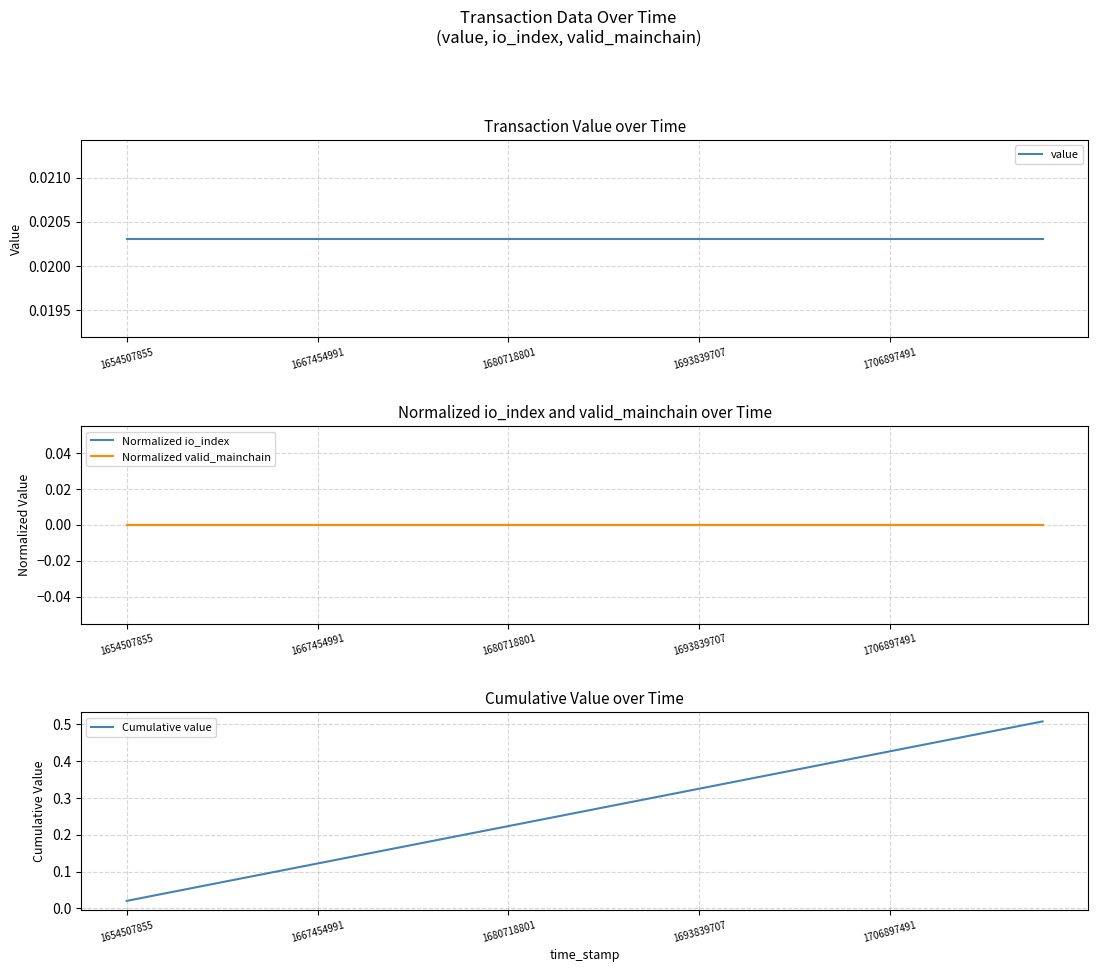

Read the Cumulative value value at 11.

0.2